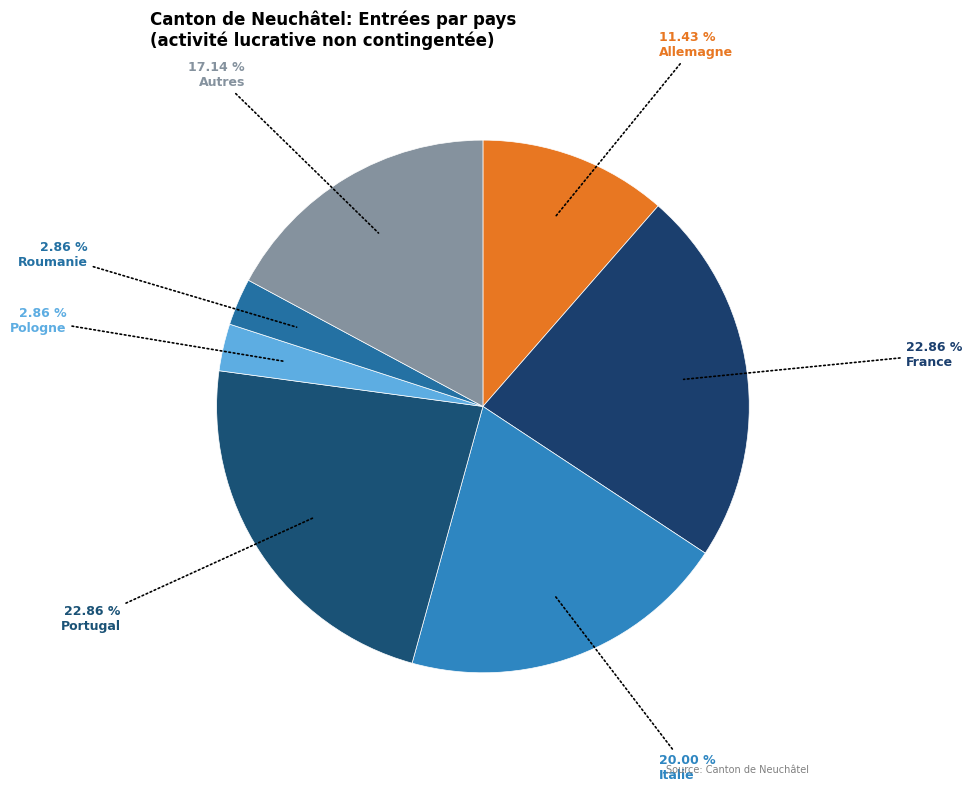

How many segments does this pie chart have?

7